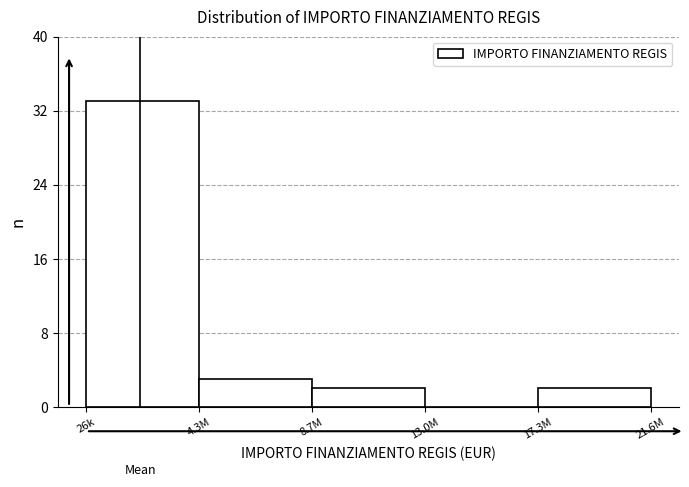

Reading right to left, transcribe all the data shown in this chart.

17.3M=2	13.0M=0	8.7M=2	4.3M=3	26k=33